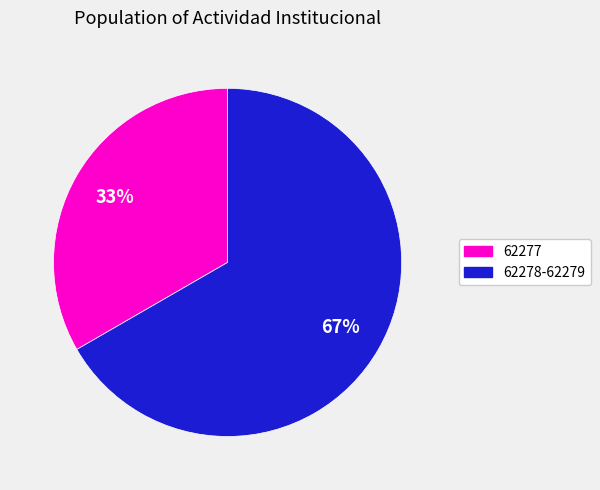

Is there a majority slice in this chart?

Yes